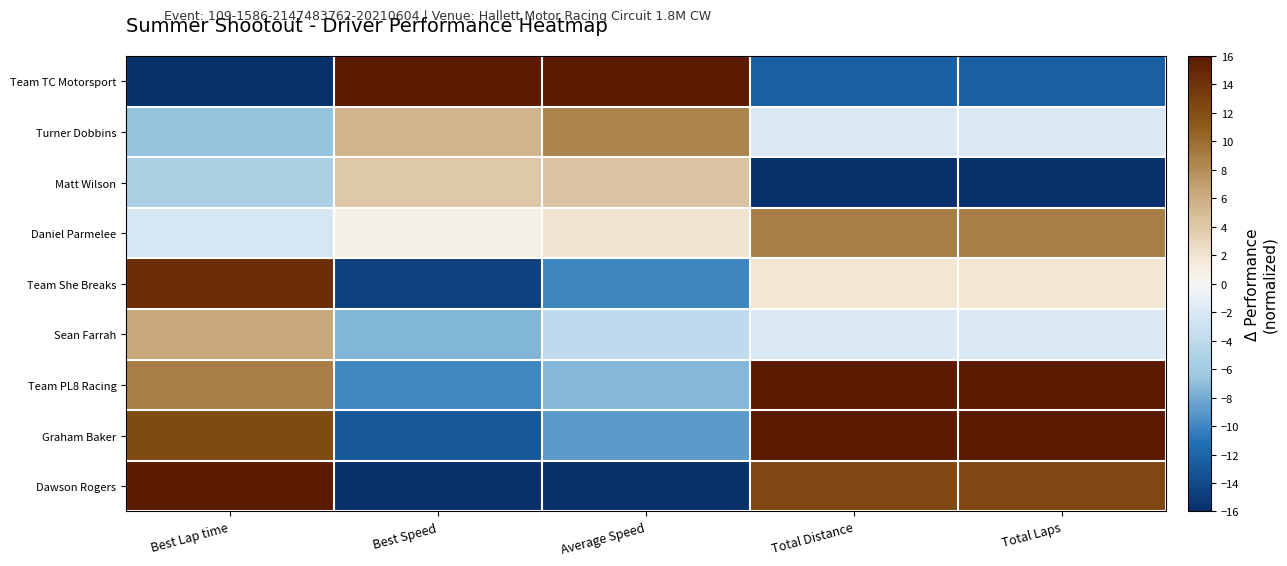

What is the difference between the highest and lowest values at Best Speed?

32.0